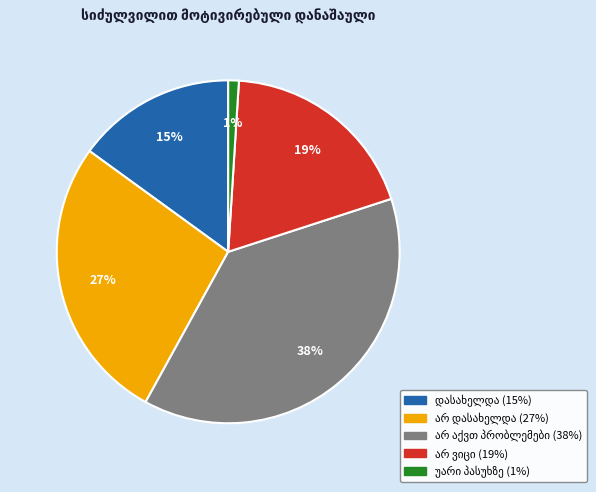

Does any single category account for the majority?

No